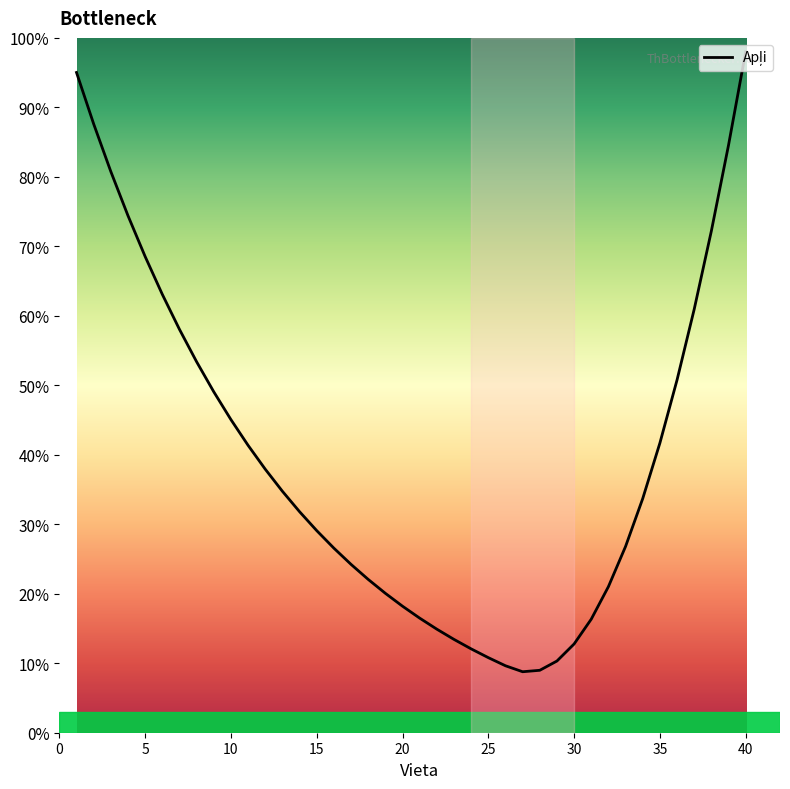

What is the difference between the maximum and minimum values?

89.2